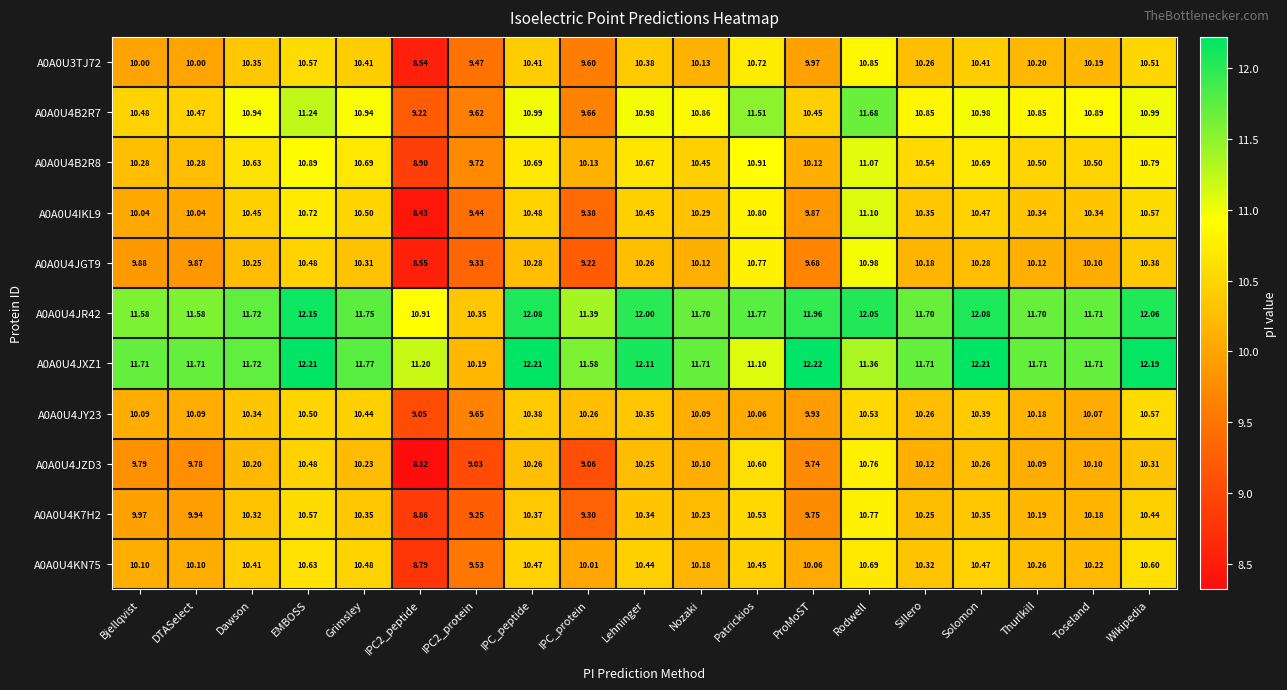

Where does the A0A0U4JGT9 series first go above 10?

Dawson